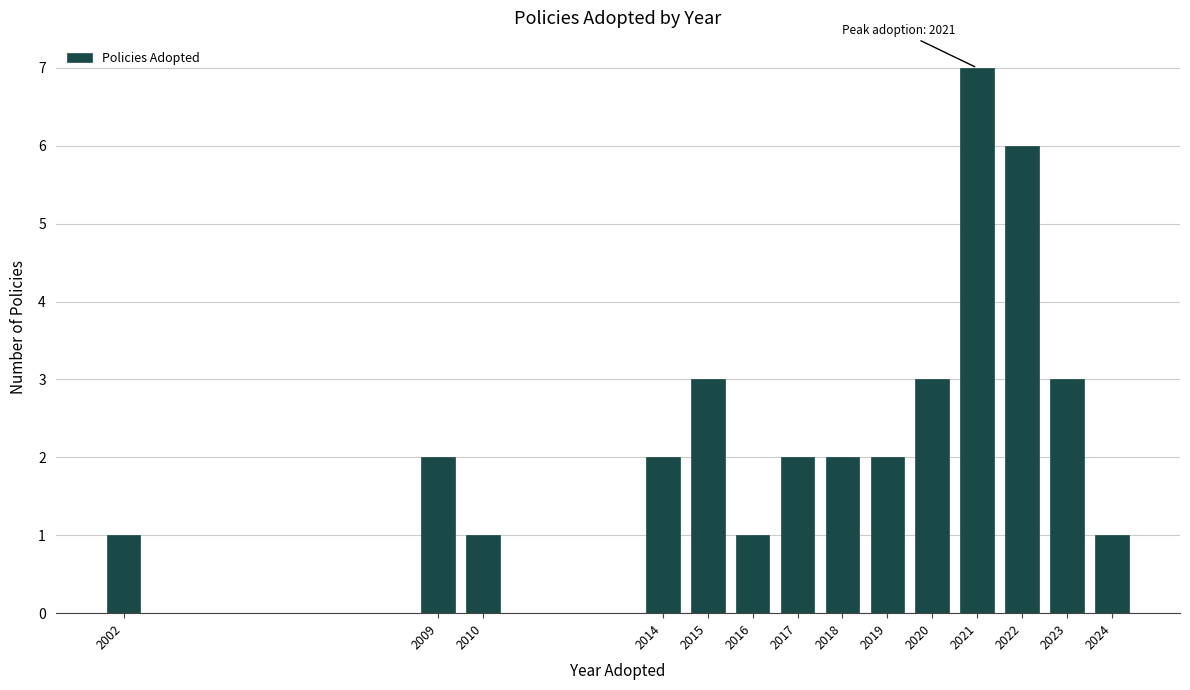

Reading left to right, what are all the values shown in this chart?

2002=1	2009=2	2010=1	2014=2	2015=3	2016=1	2017=2	2018=2	2019=2	2020=3	2021=7	2022=6	2023=3	2024=1